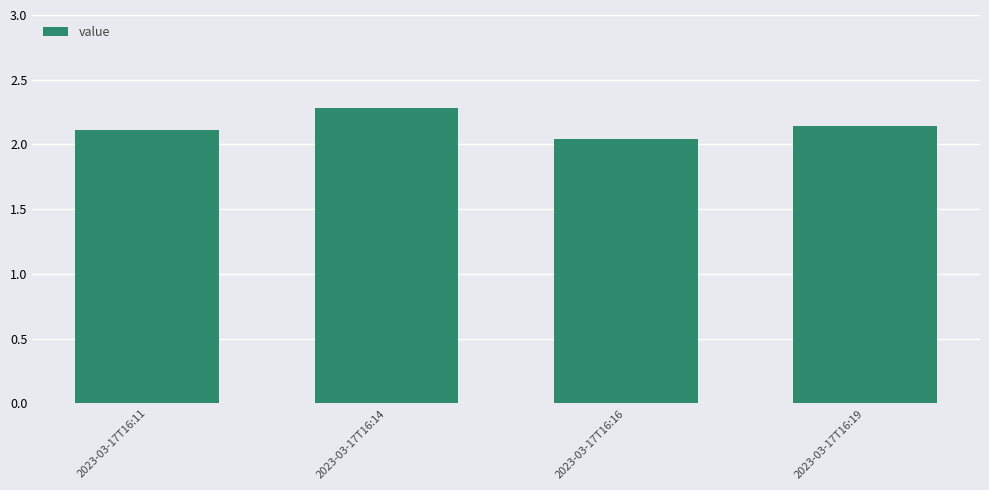

Between 2023-03-17T16:11 and 2023-03-17T16:19, which is larger?

2023-03-17T16:19